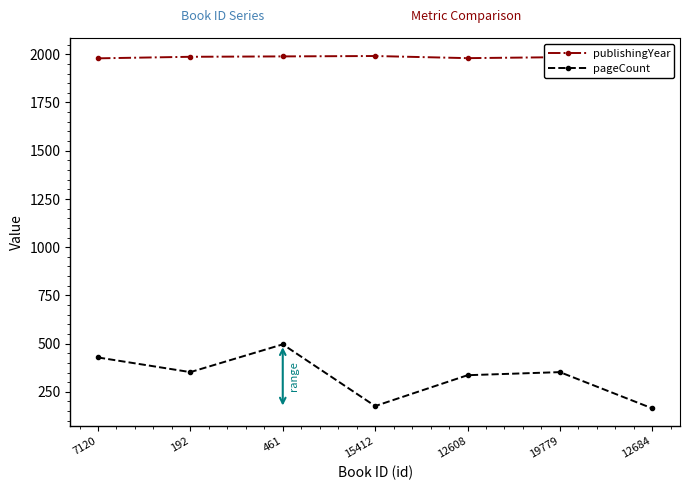

True or false: publishingYear and pageCount intersect in this chart.

False